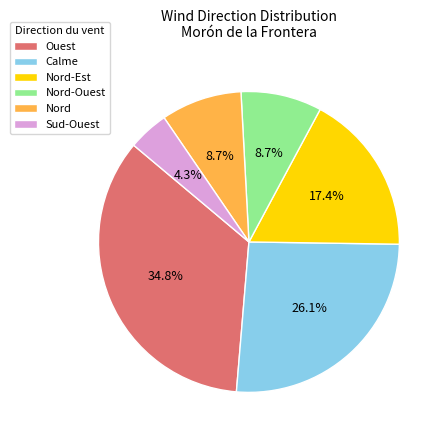

How many segments does this pie chart have?

6